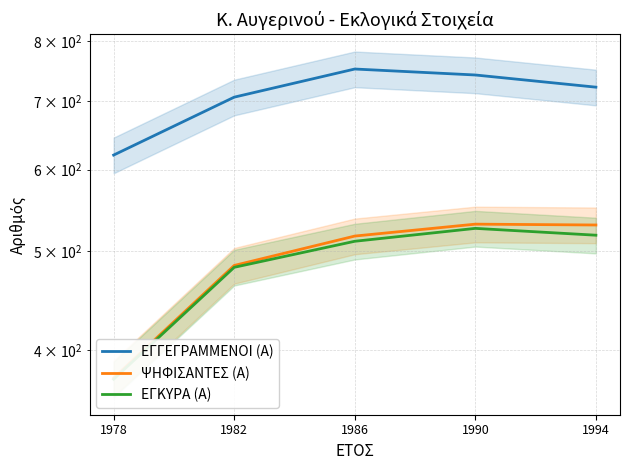

The value of ΕΓΓΕΓΡΑΜΜΕΝΟΙ (Α) at 1982 is 706. True or false?

True